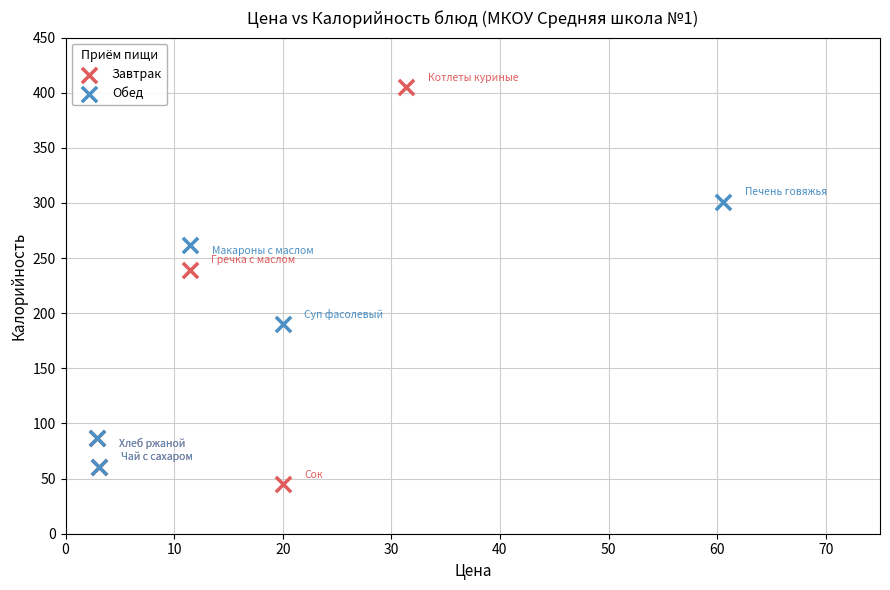

Which series has the widest spread of Y values?

Завтрак